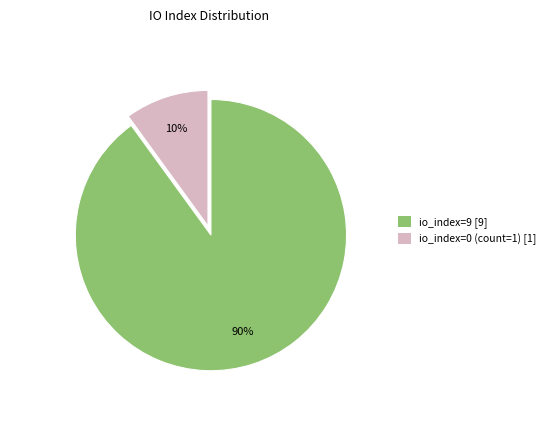

Combined, do io_index=9 [9] and io_index=0 (count=1) [1] account for over 50%?

Yes